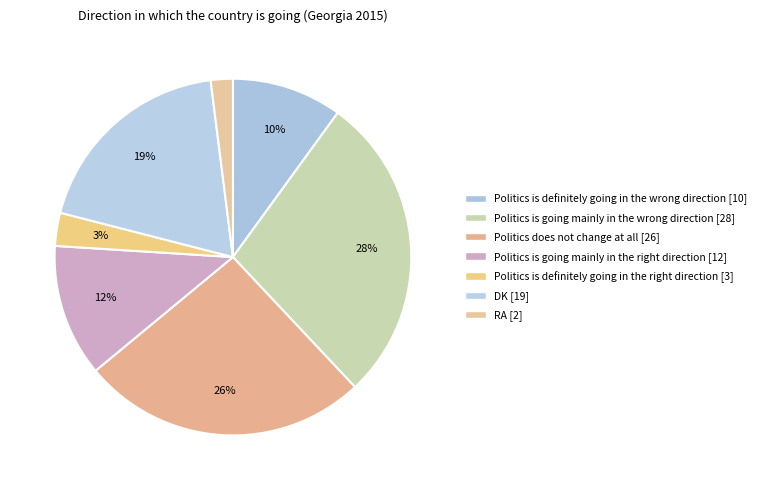

What is the smallest slice in the pie chart?

RA